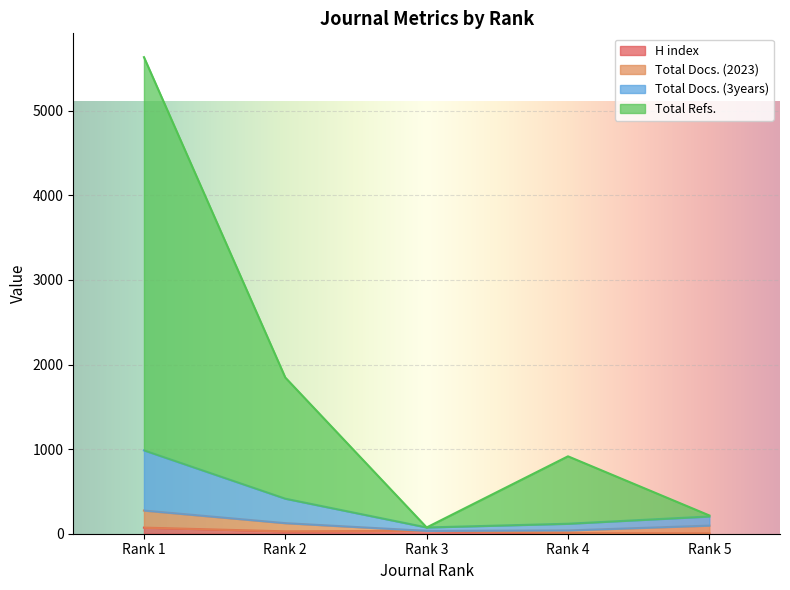

Where does the Total Refs. series first go above 915?

Rank 1